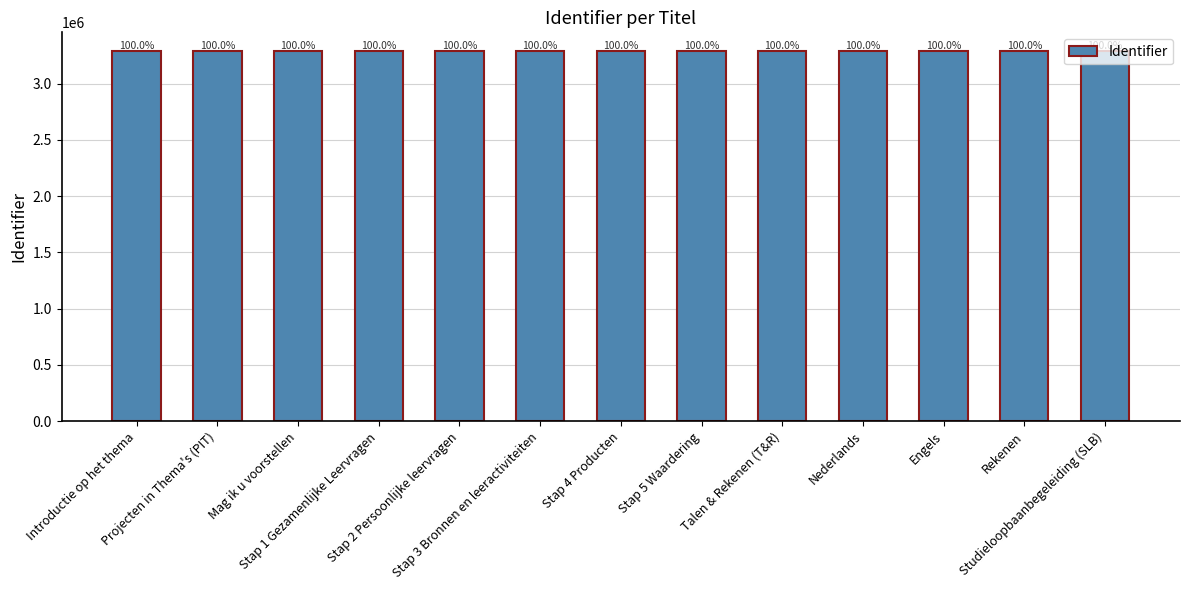

Are the bars horizontal?

No